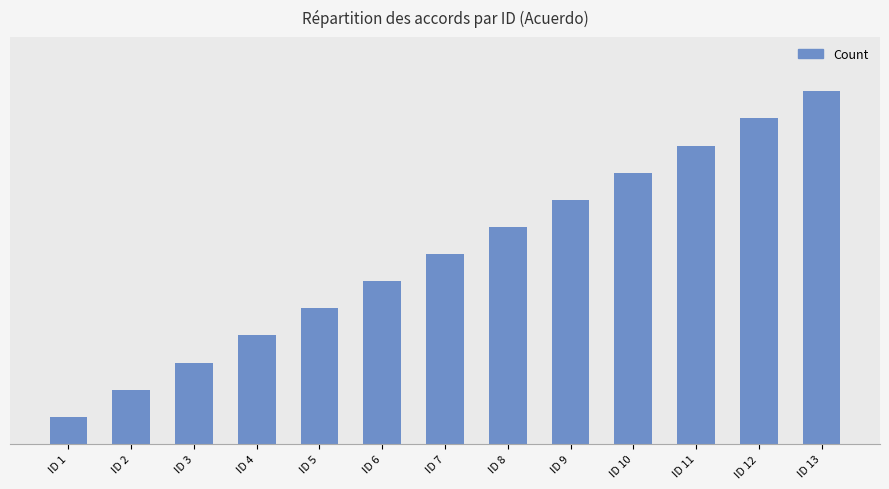

Approximately how many times larger is the value at ID 8 compared to ID 2?

4.0